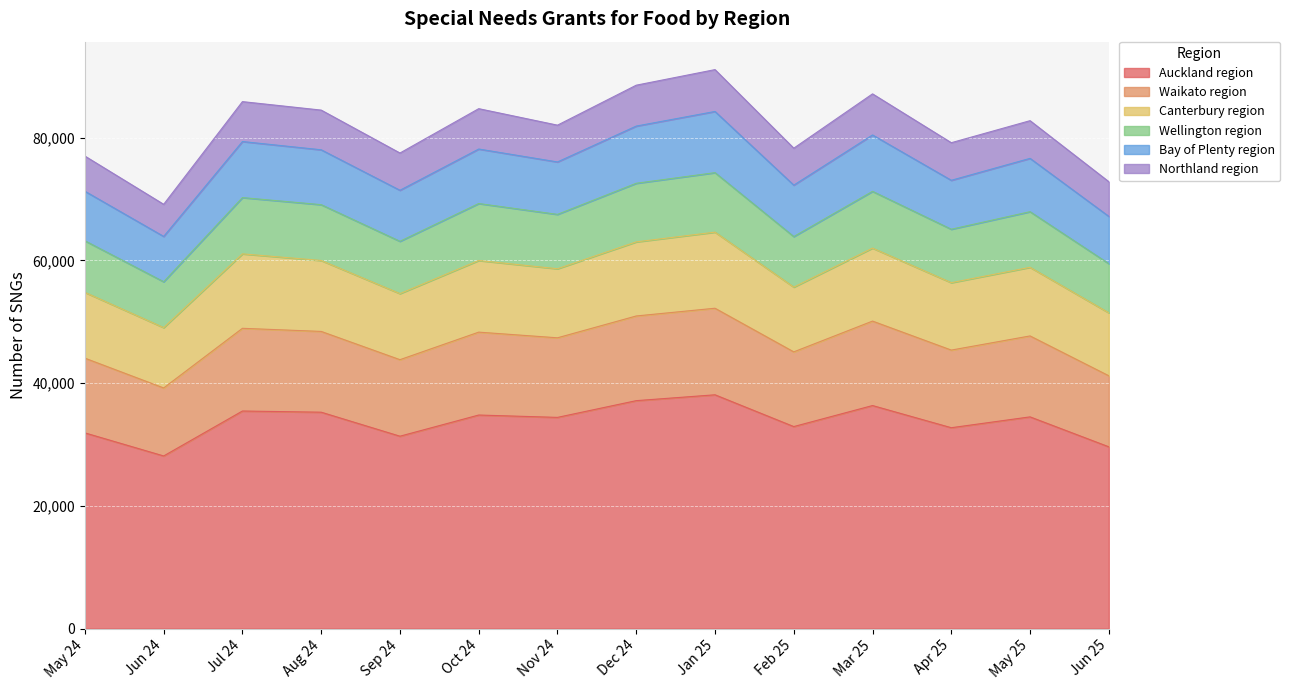

What is the maximum value for Auckland region?

38088